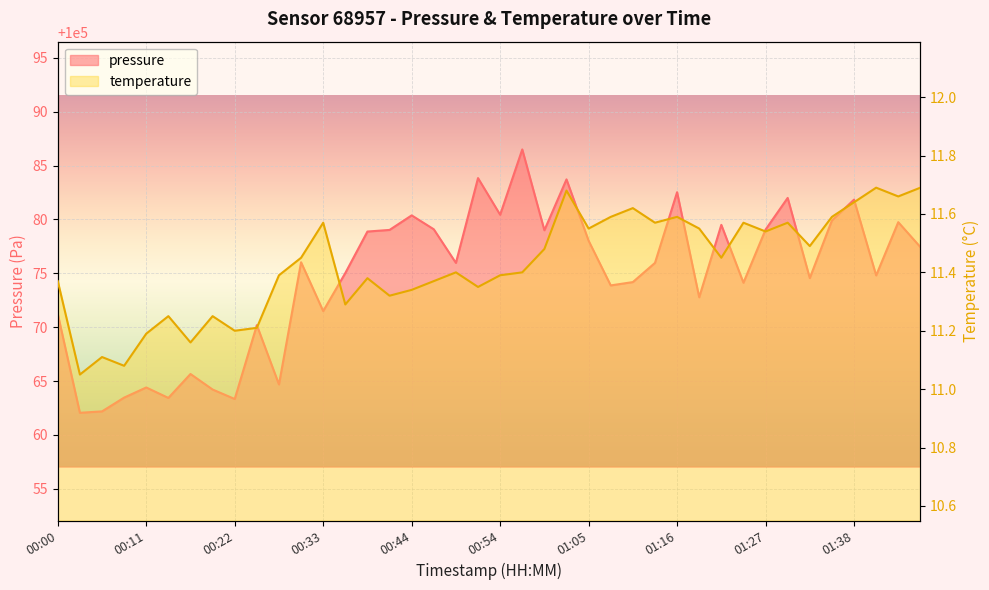

At which label does pressure first exceed 100075?

00:30